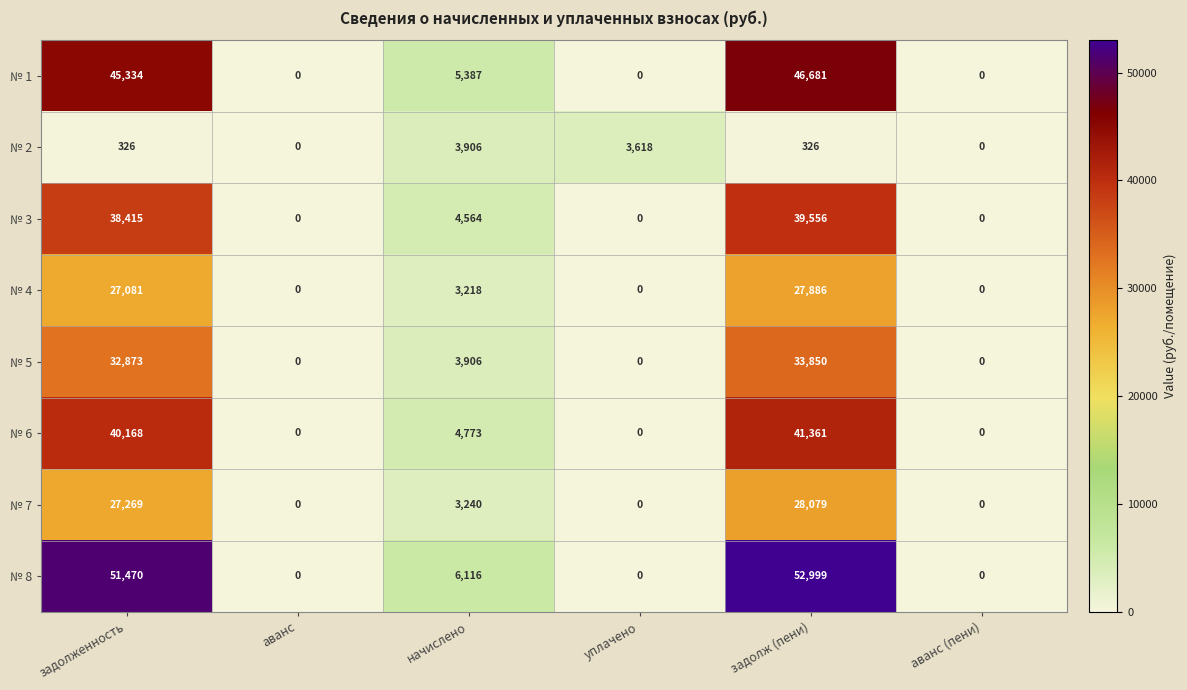

Where does the № 3 series first go above 4564?

задолженность